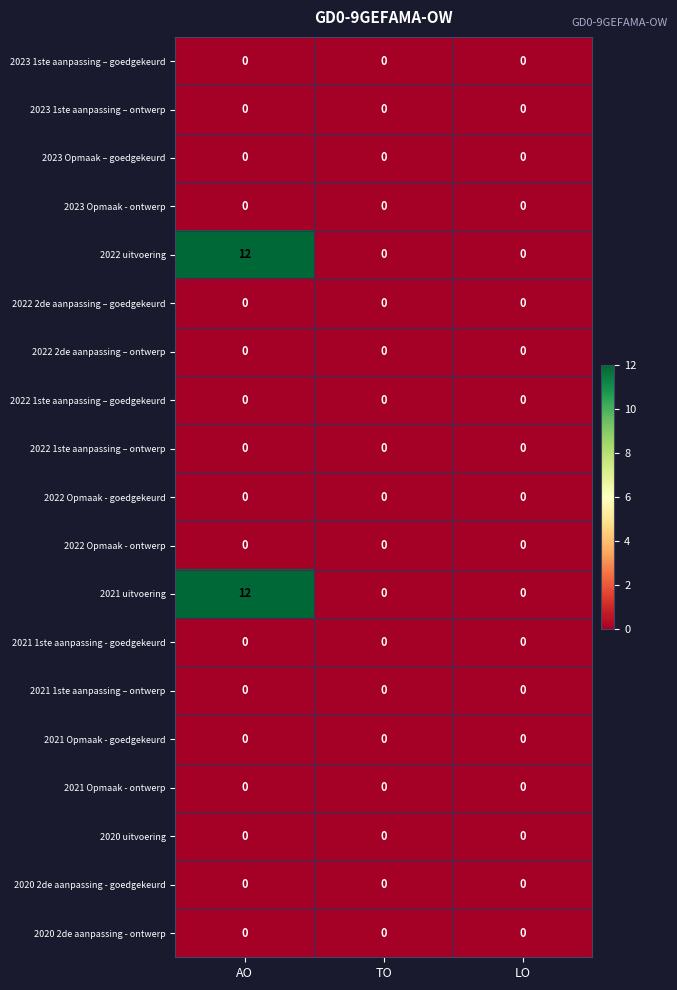

True or false: 2022 2de aanpassing – ontwerp has a value of 0 at TO.

True